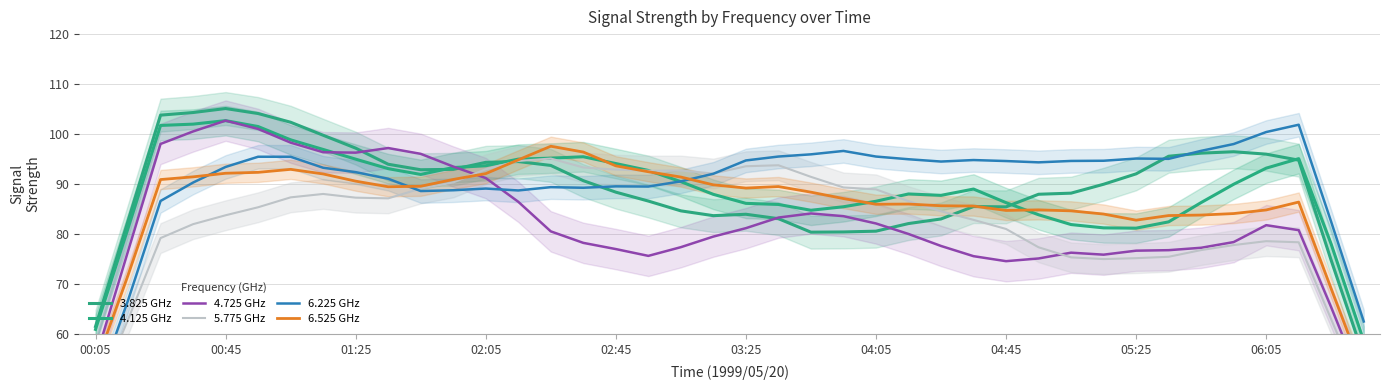

At 27, list the series in order from largest to smallest.

6.225 GHz, 4.125 GHz, 6.525 GHz, 3.825 GHz, 5.775 GHz, 4.725 GHz